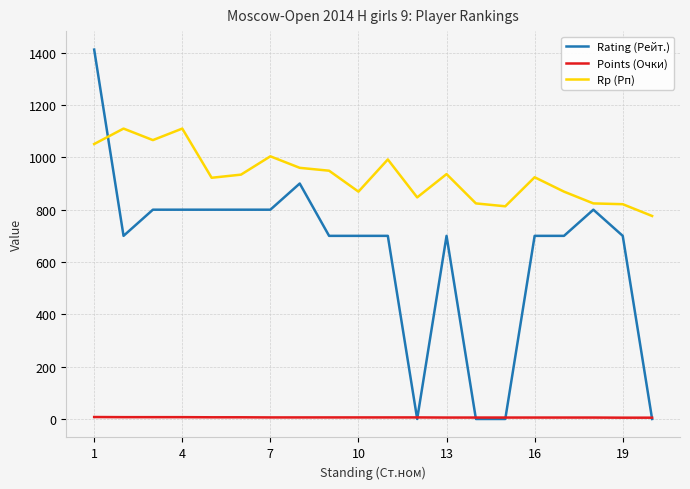

Rank the series by their average value, from highest to lowest.

Rp (Рп), Rating (Рейт.), Points (Очки)